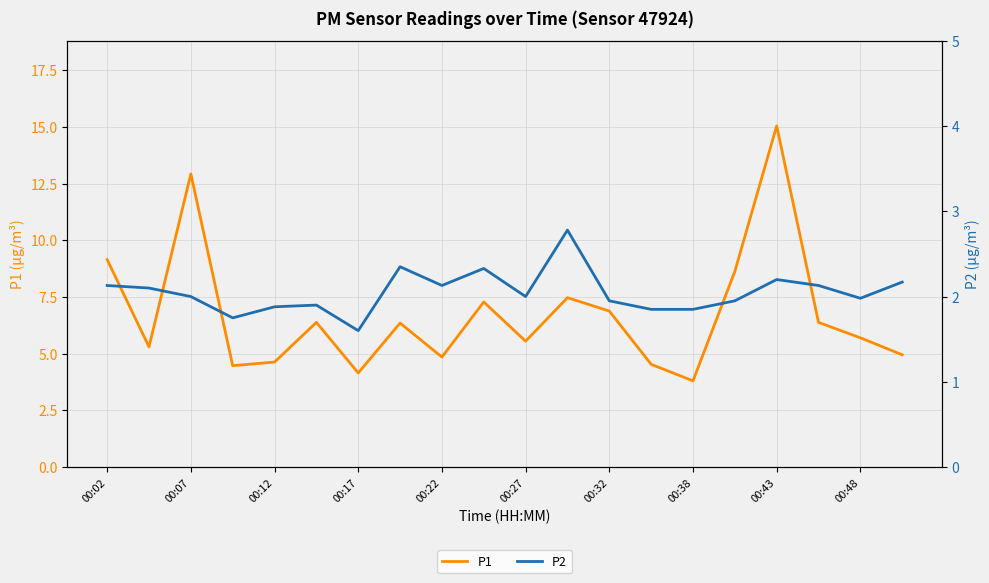

True or false: P1 has a value of 7.3 at 00:17.

False